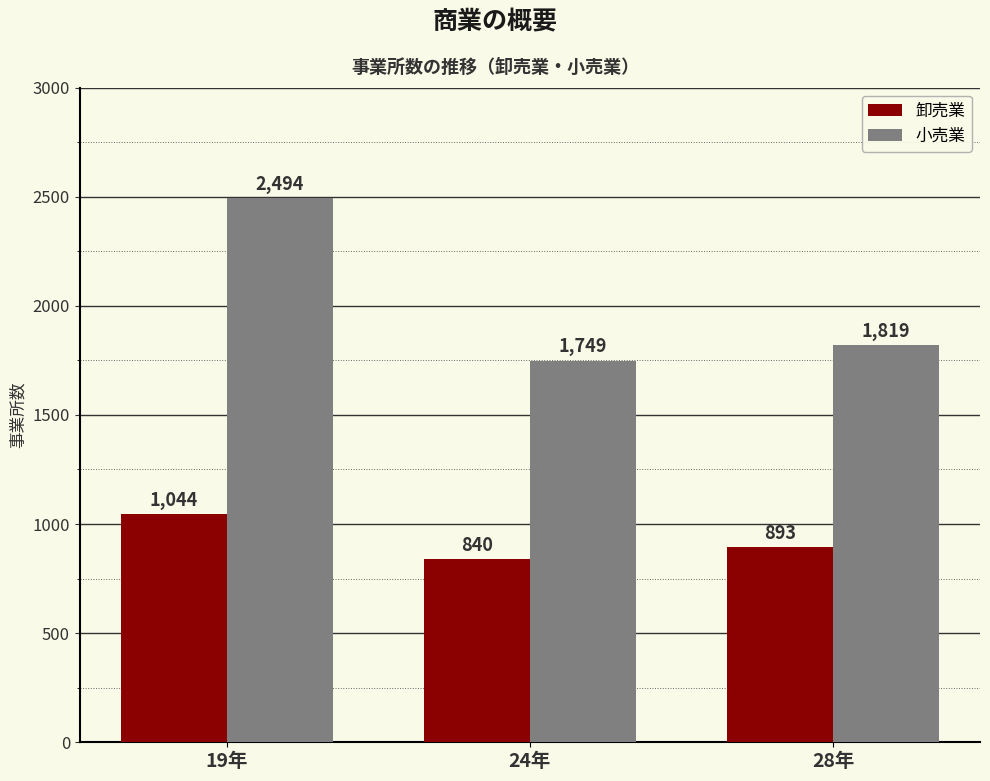

What is the total value across all series at 19年?

3538